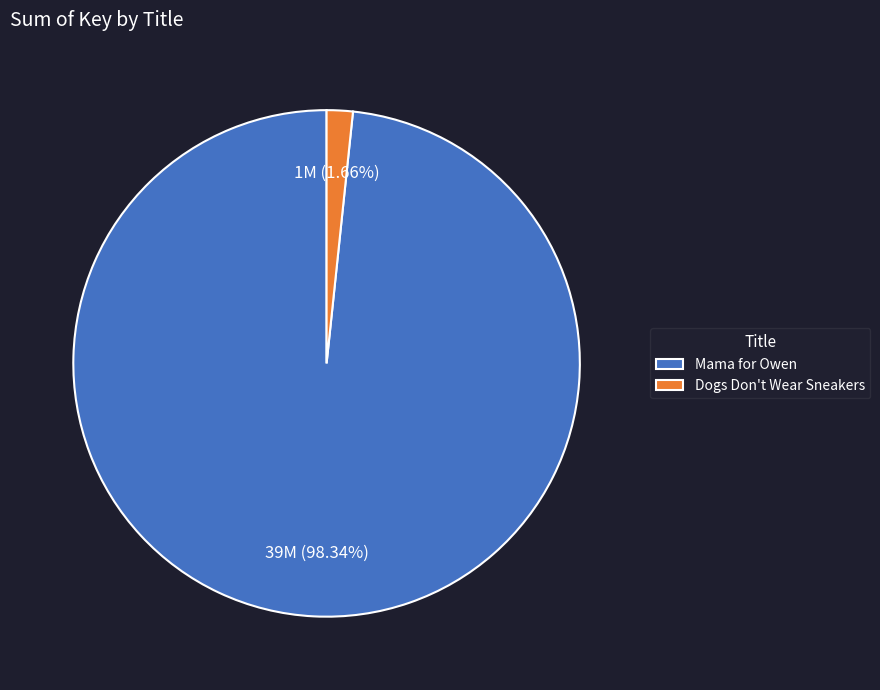

Is Dogs Don't Wear Sneakers the majority of the pie?

No